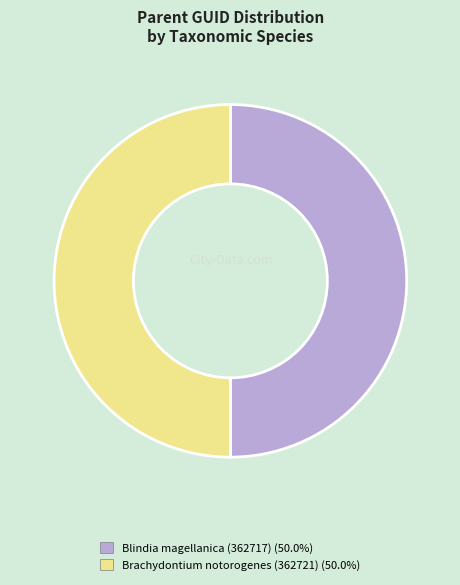

Do Blindia magellanica (362717) and Brachydontium notorogenes (362721) together represent more than half of the pie?

Yes